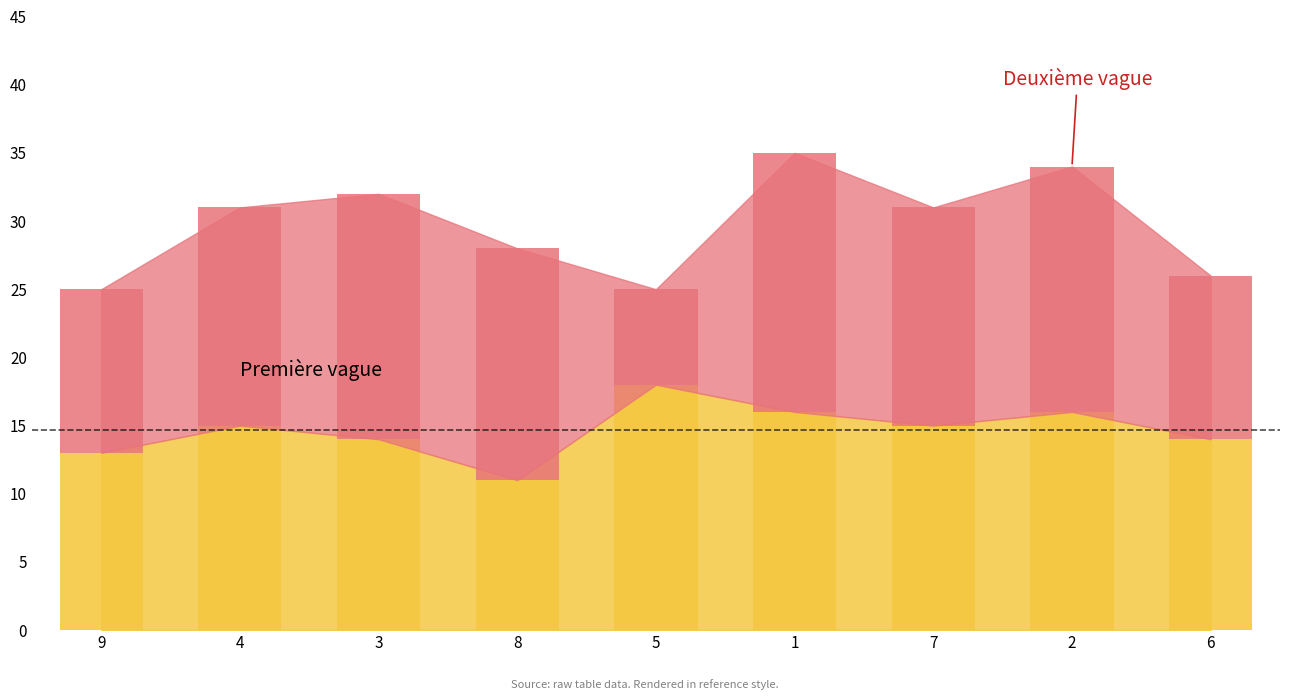

What is the total value across all series at 2?

34